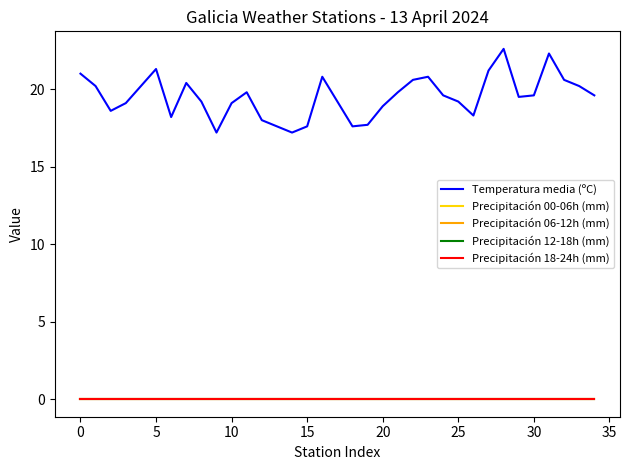

Does the chart display data point markers on the line(s)?

No